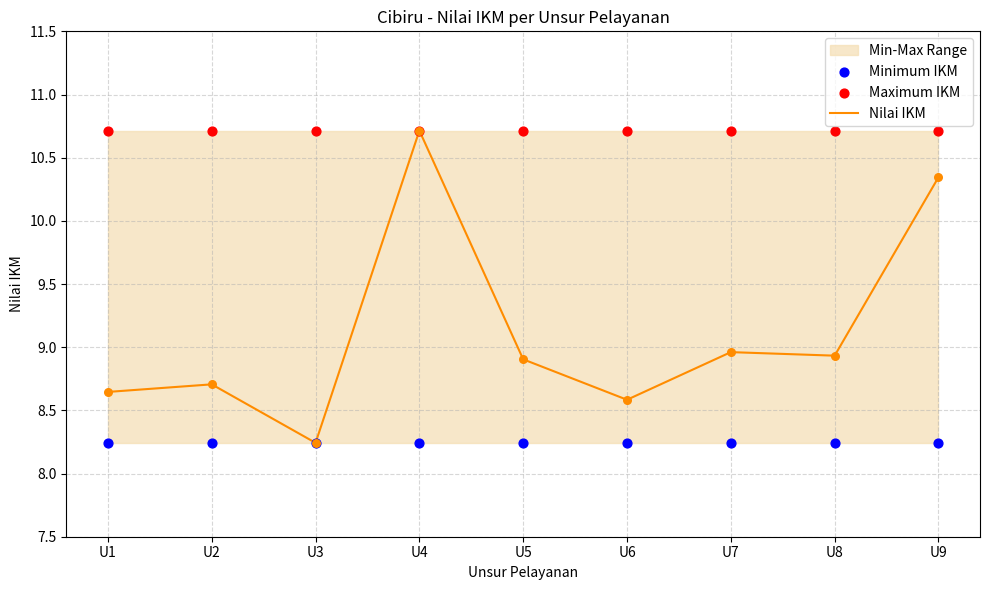

At which category is the sum across all series the highest?

U4